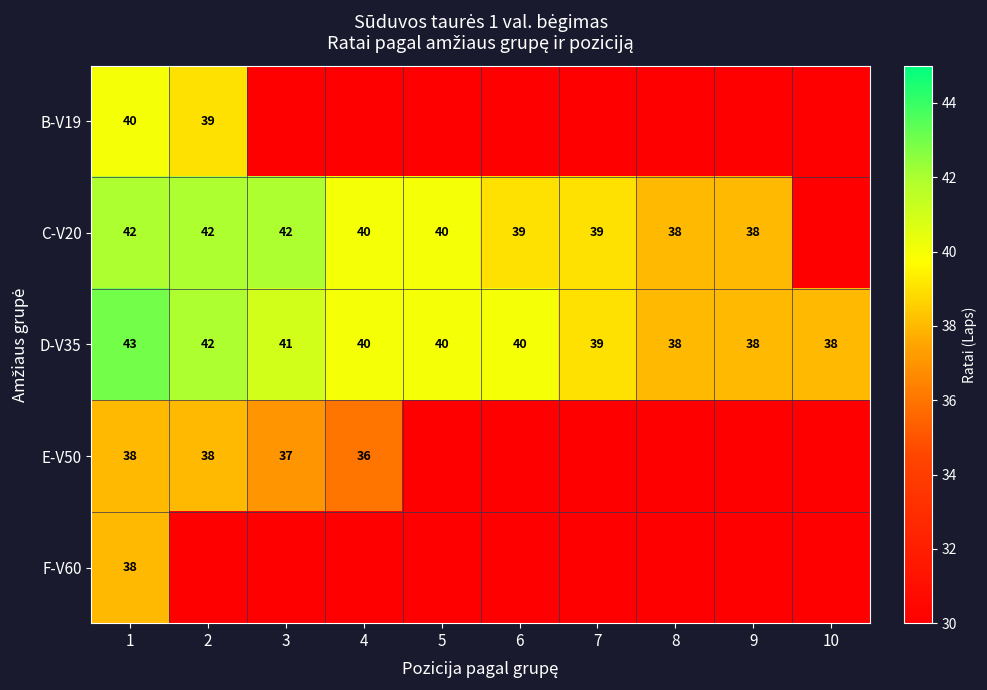

What is the total value across all series at 1?

201